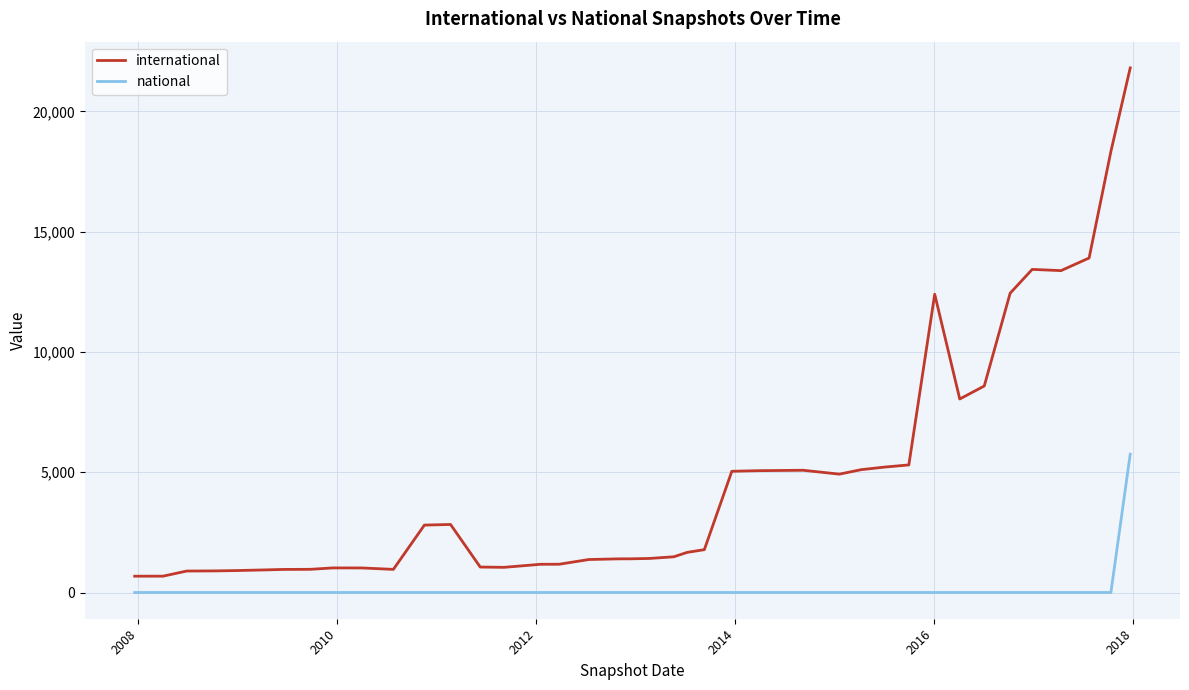

True or false: national and international cross at least once.

False